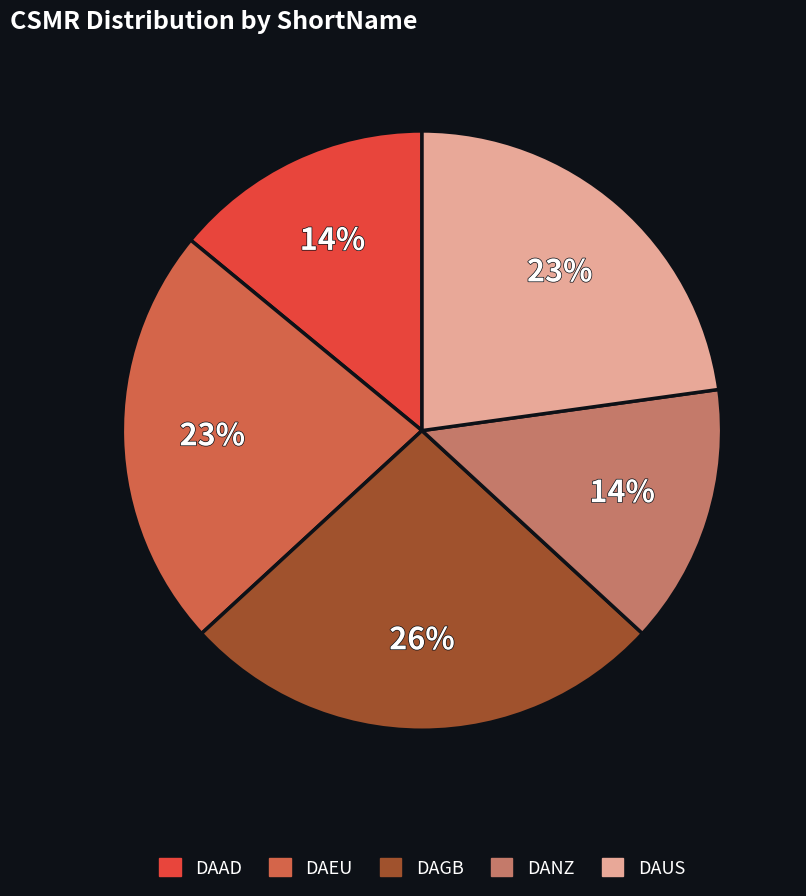

To the nearest percent, what is the combined percentage of DAAD and DANZ?

28%